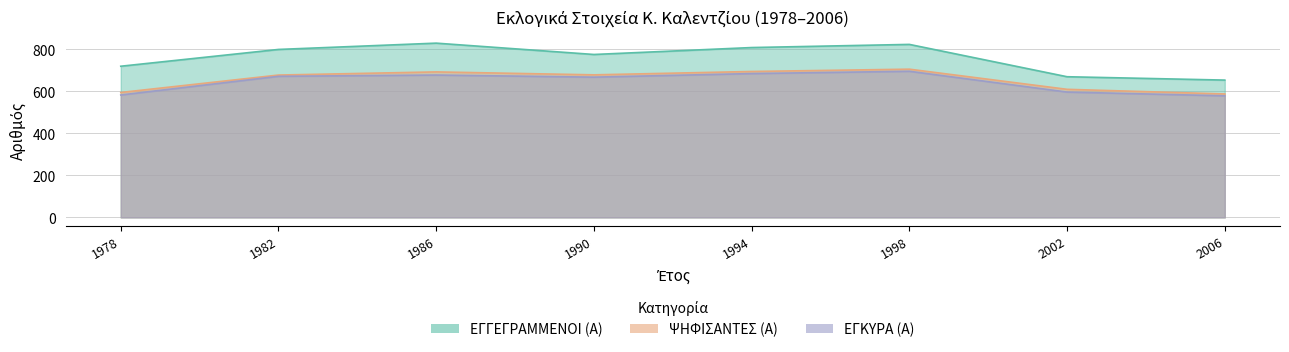

What is the value of the ΨΗΦΙΣΑΝΤΕΣ (Α) point at the 3rd from the left?

693